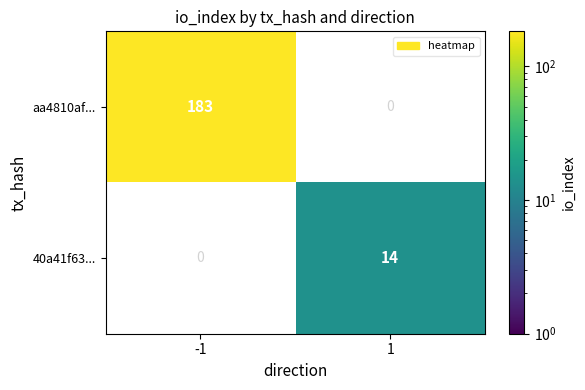

Is it true that aa4810af... equals 183 at -1?

True